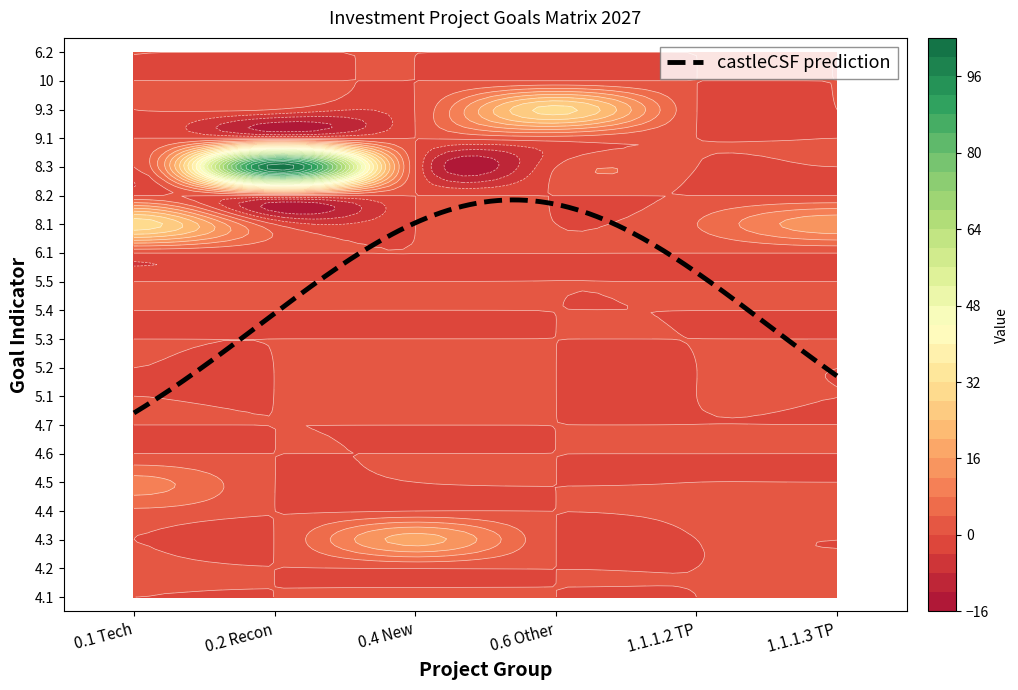

Reading left to right, what are all the values shown in this chart?

0.1: 0=0.0	1=0.8	2=0.0	3=3.2	4=9.4	5=0.0	6=0.0	7=0.0	8=0.0	9=0.0	10=0.0	11=0.0	12=0.0	13=30.6	14=0.0	15=0.0	16=0.0	17=0.0	18=0.0	19=0.0
0.2: 0=0.0	1=0.0	2=0.0	3=0.0	4=0.0	5=0.0	6=0.0	7=0.0	8=0.0	9=0.0	10=0.0	11=0.0	12=0.0	13=0.0	14=0.0	15=102.8	16=0.0	17=0.0	18=0.0	19=0.0
0.4: 0=1.3	1=0.0	2=17.7	3=0.0	4=0.0	5=0.0	6=0.0	7=1.9	8=3.2	9=0.0	10=0.0	11=0.0	12=0.0	13=0.0	14=0.0	15=0.0	16=0.0	17=0.0	18=0.0	19=0.0
0.6: 0=0.0	1=0.0	2=0.0	3=0.0	4=0.0	5=0.0	6=0.0	7=0.0	8=0.0	9=0.0	10=0.0	11=0.0	12=0.0	13=0.0	14=0.0	15=0.0	16=2.1	17=29.7	18=0.0	19=0.0
1.1.1.2: 0=0.0	1=0.0	2=0.0	3=0.9	4=0.0	5=0.0	6=0.0	7=0.0	8=0.0	9=0.0	10=0.0	11=0.0	12=0.0	13=3.9	14=0.0	15=0.0	16=0.0	17=0.0	18=0.0	19=0.0
1.1.1.3: 0=0.0	1=0.8	2=0.0	3=2.2	4=0.0	5=0.0	6=0.0	7=0.0	8=0.0	9=0.0	10=0.0	11=0.0	12=0.0	13=14.9	14=0.0	15=0.0	16=0.0	17=0.0	18=0.0	19=0.0